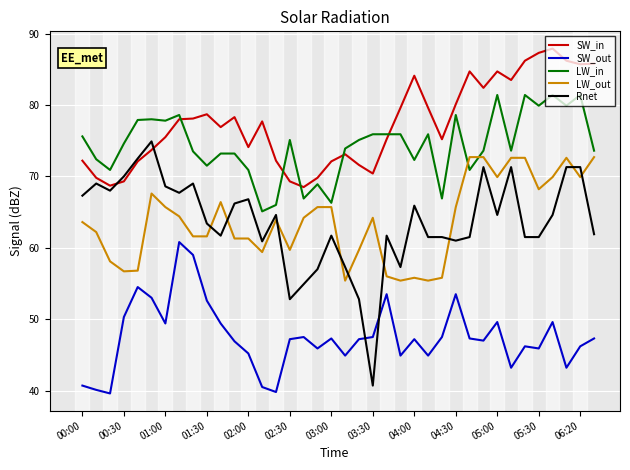

How many lines are shown in the chart?

5